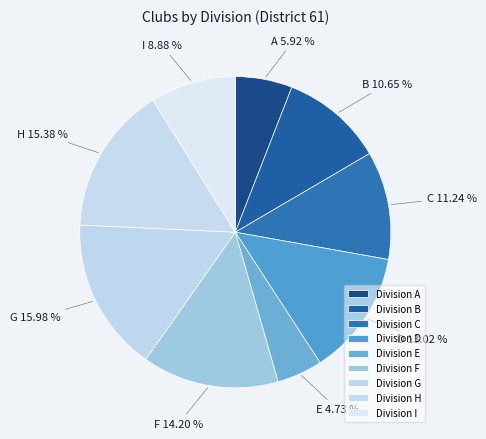

What percentage is the G slice, to the nearest percent?

16%